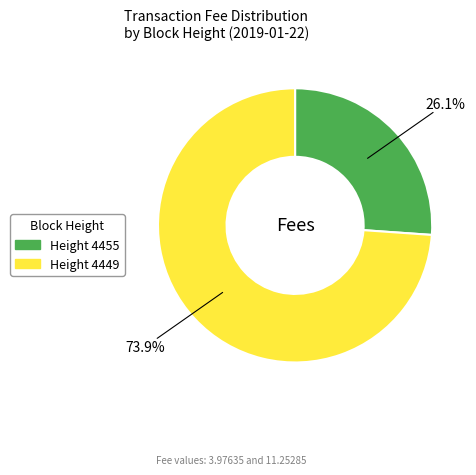

Which category has the biggest portion of the pie?

Height 4449